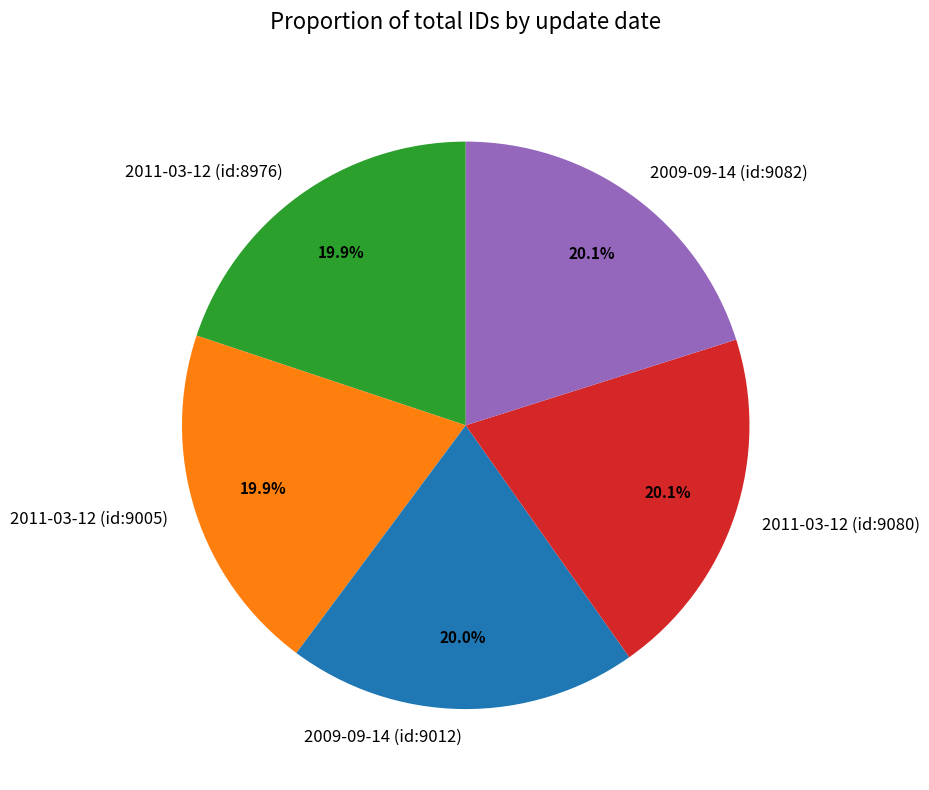

Do 2009-09-14 (id:9082) and 2011-03-12 (id:9005) together represent more than half of the pie?

No